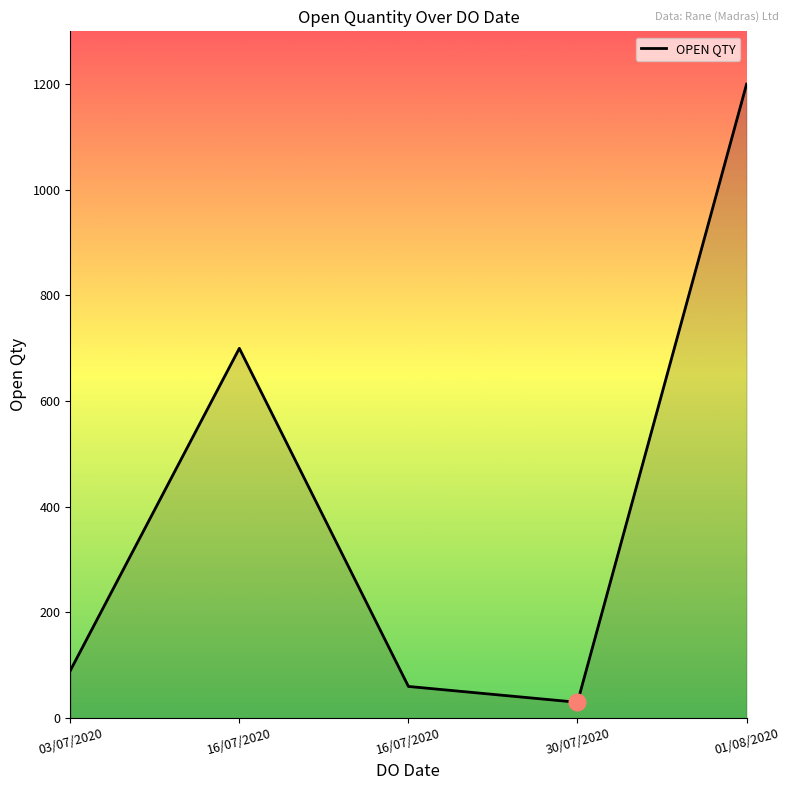

How many distinct data groups are displayed?

1